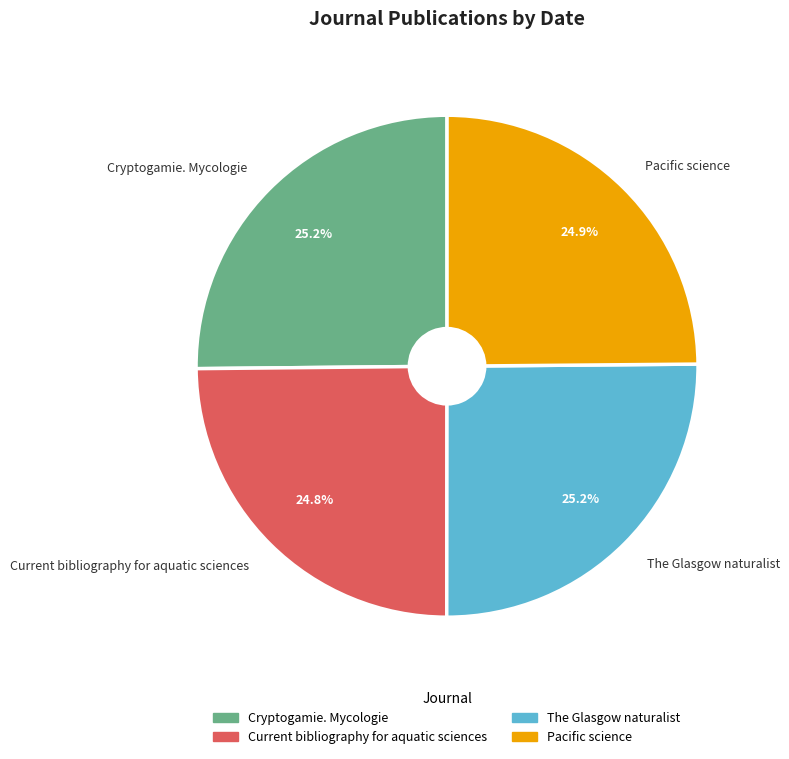

True or false: Cryptogamie. Mycologie accounts for 36% of the total.

False